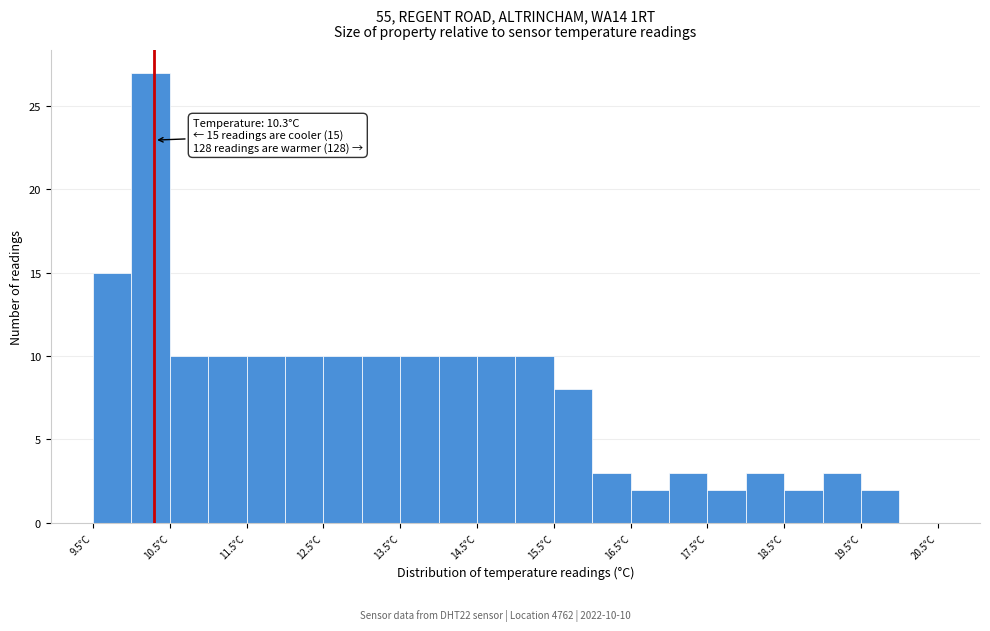

Which range on the x-axis has the tallest bar?

10.0 to 10.5